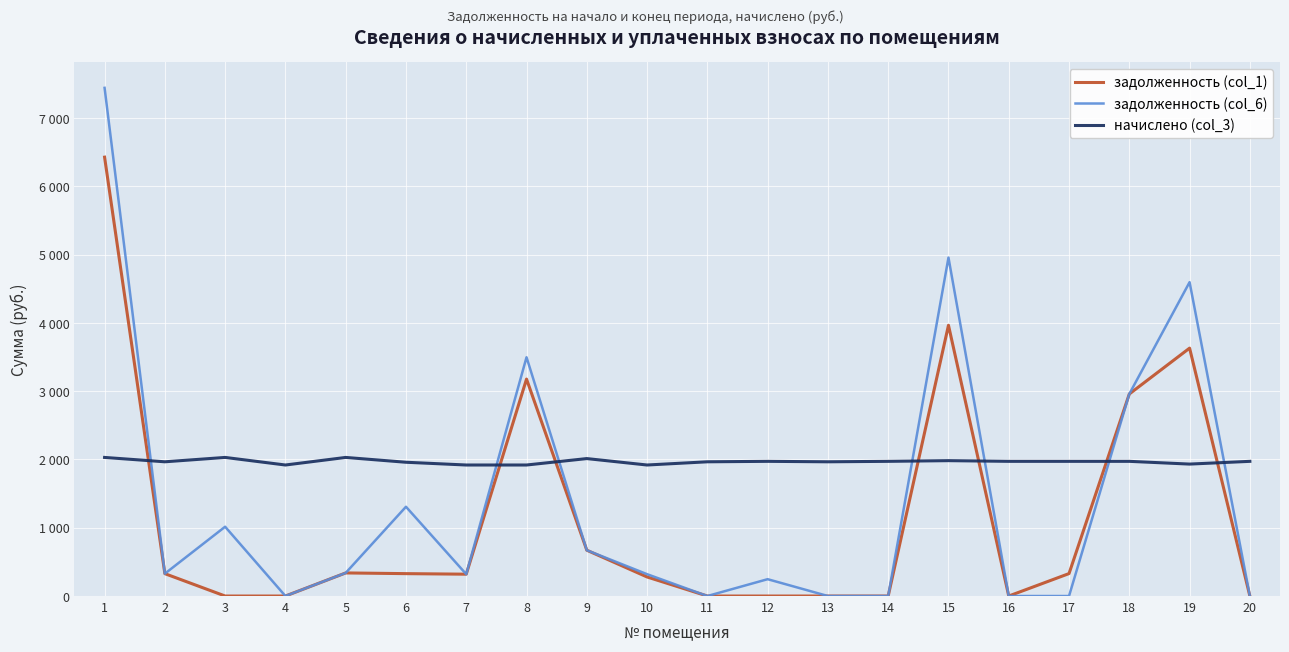

Which label corresponds to the largest value in the chart?

1